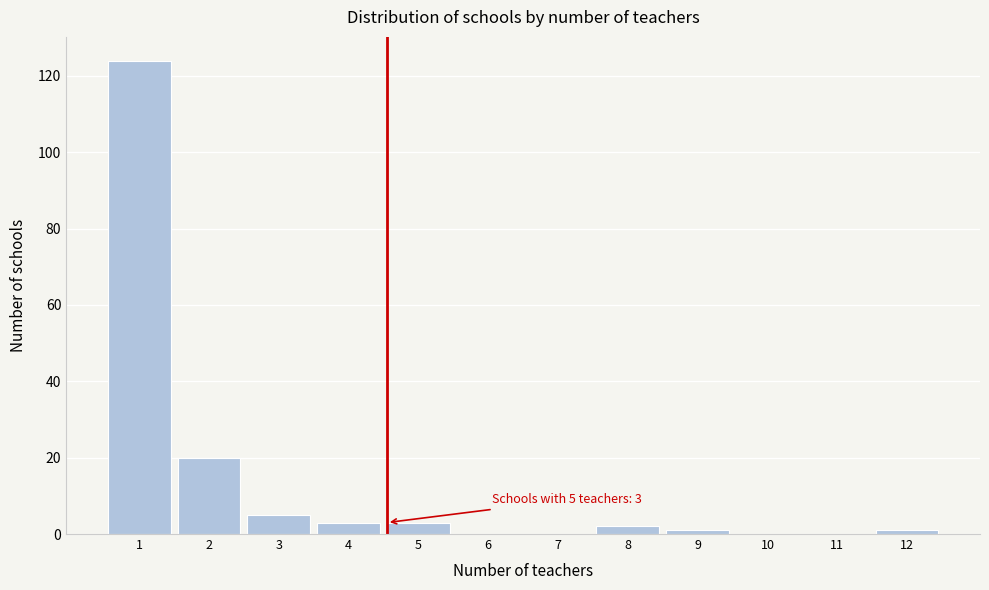

Reading left to right, list all the values displayed in this chart.

1=124	2=20	3=5	4=3	5=3	6=0	7=0	8=2	9=1	10=0	11=0	12=1